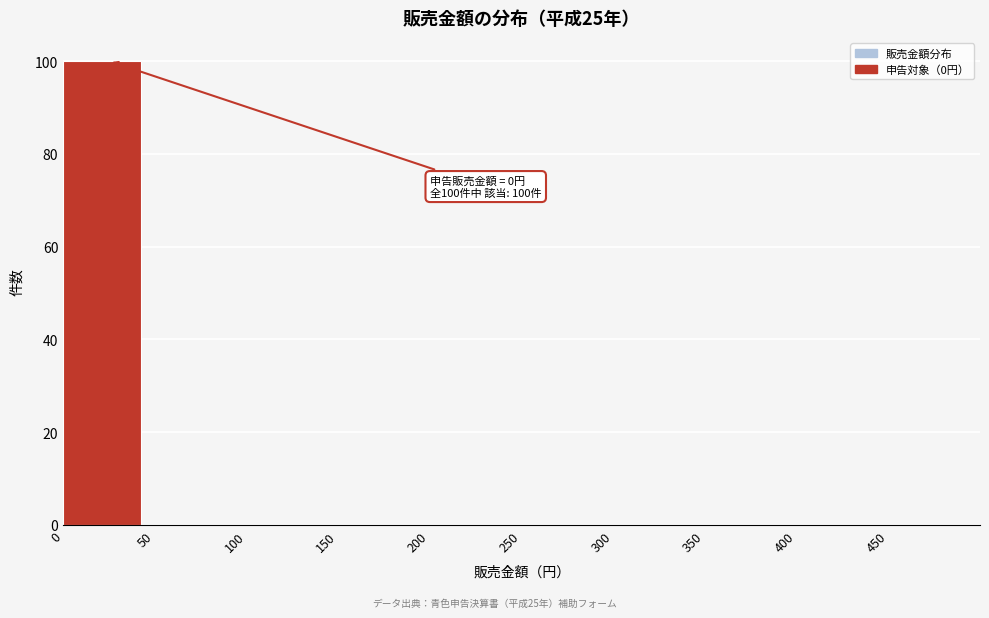

Which range on the x-axis has the tallest bar?

0 to 50